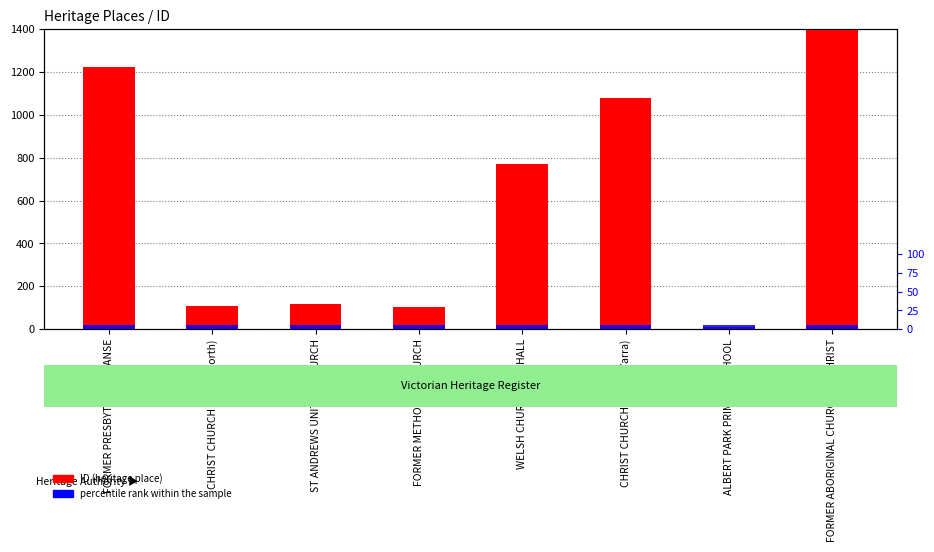

Reading left to right, what are all the values shown in this chart?

ID: 1224	110	117	104	770	1080	10	1709
percentile rank within the sample: 5	5	5	5	5	5	5	5